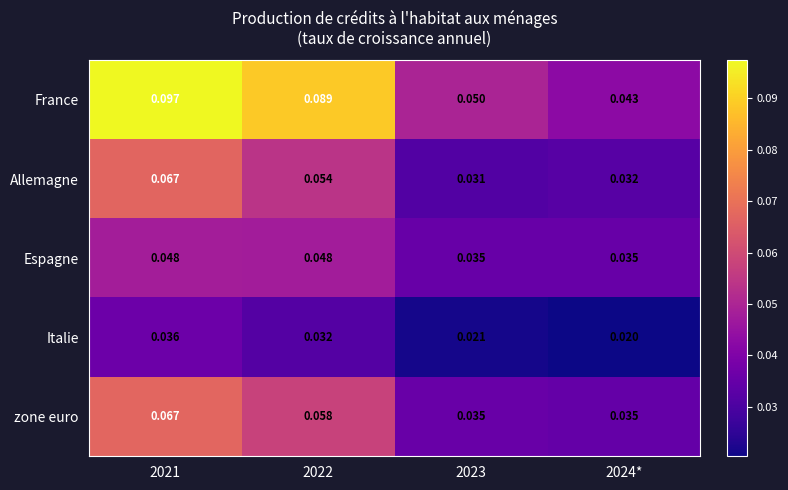

Which series has the largest total across all categories?

France